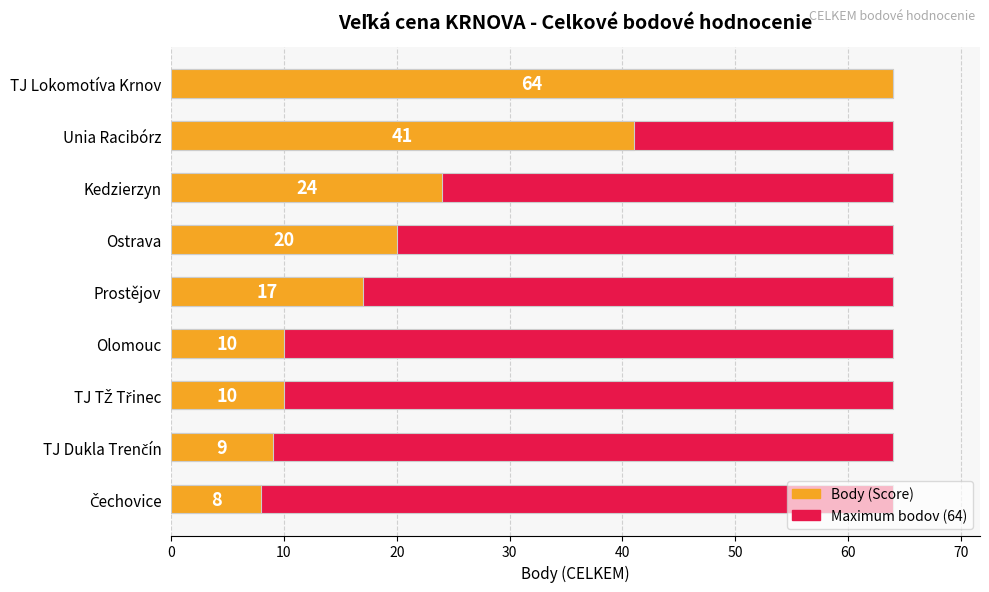

Which series has the widest spread of values?

Score